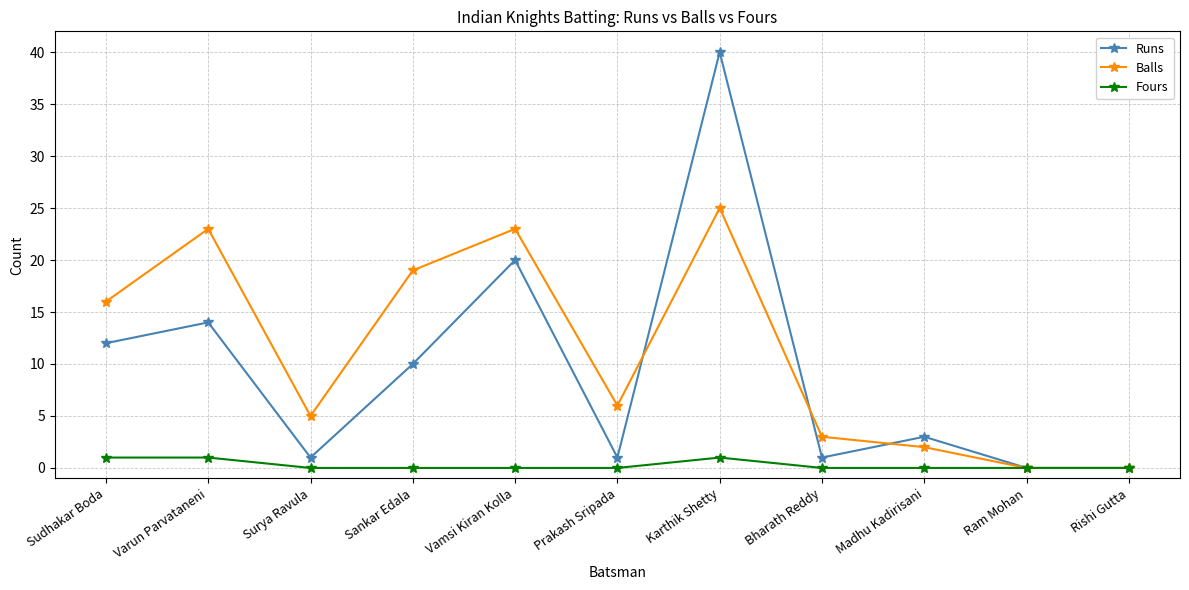

What is the label of the 4th point from the left?

Sankar Edala